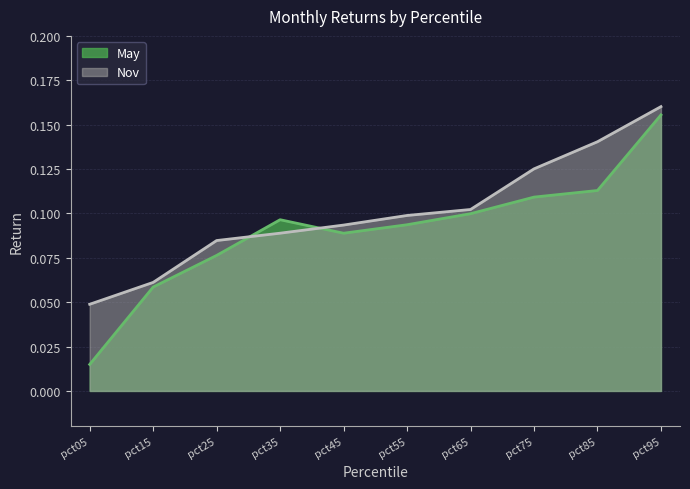

Does the chart display data point markers on the line(s)?

No